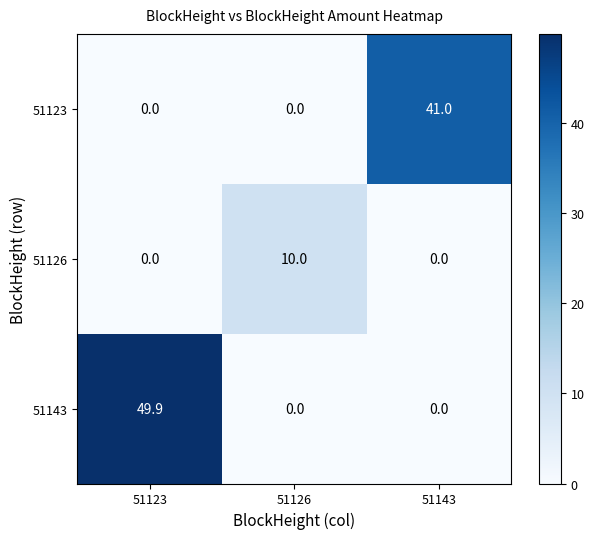

Which category has the highest value across all series?

51123